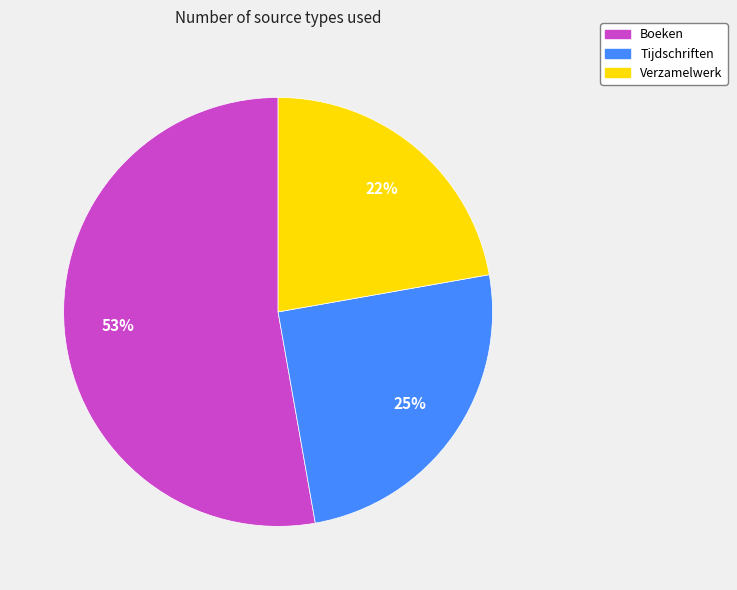

To the nearest percent, what is the difference between the Boeken and Tijdschriften slice percentages?

28%